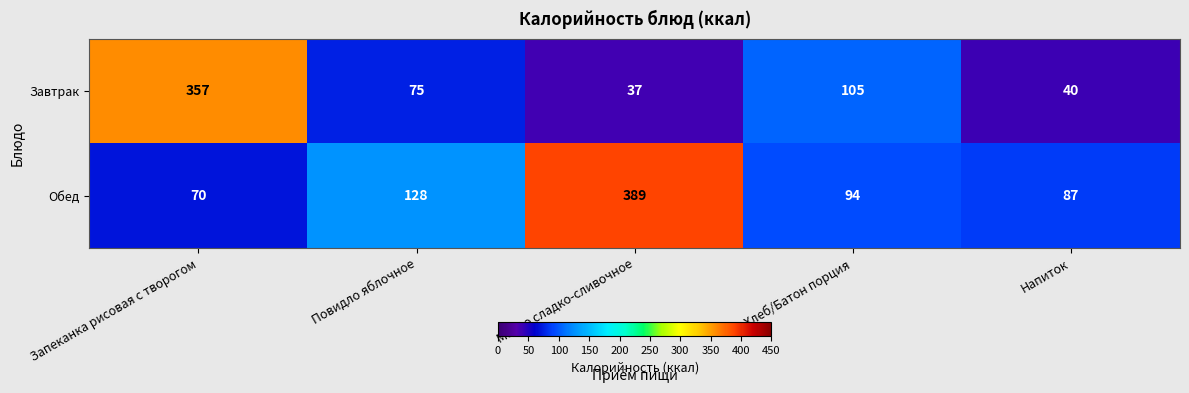

What is the difference between the maximum and minimum values in the Завтрак series?

320